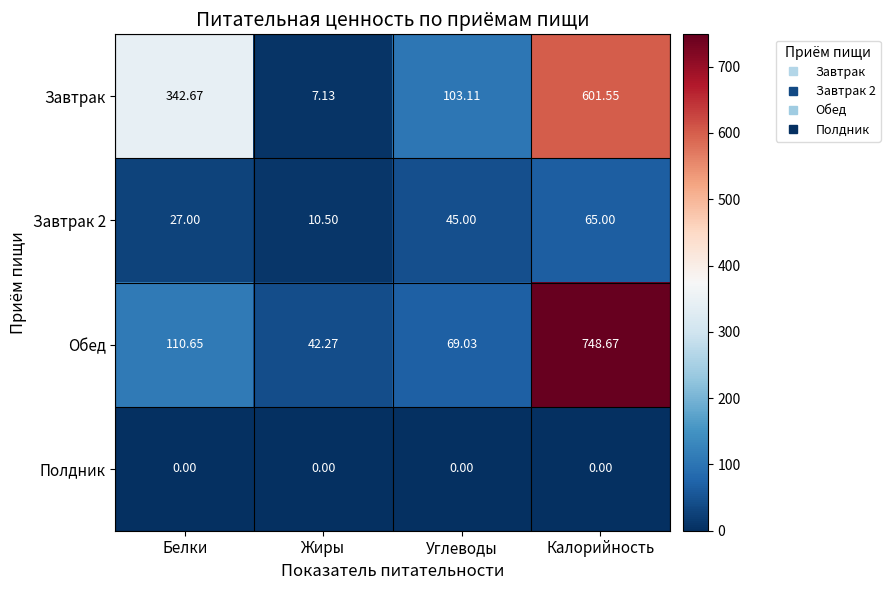

What is the total value across all series at Калорийность?

1415.2